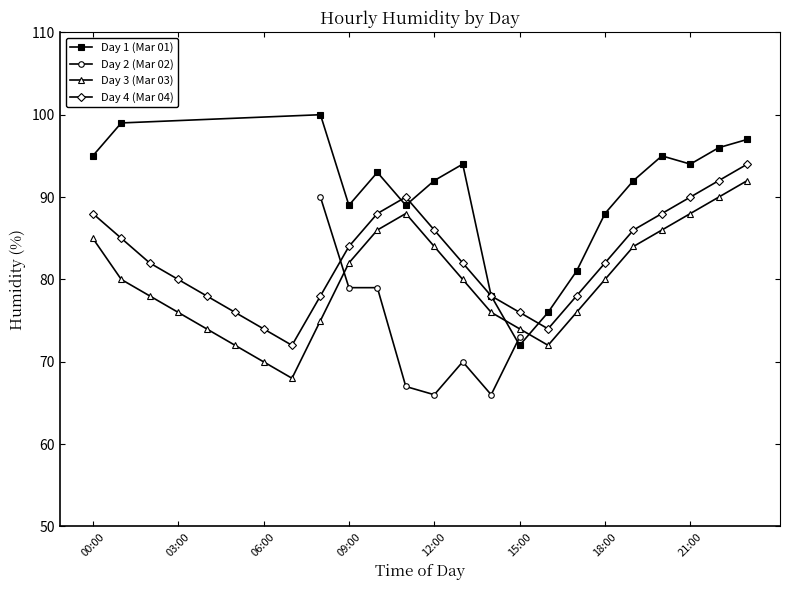

What position from the left is 22:00?

23